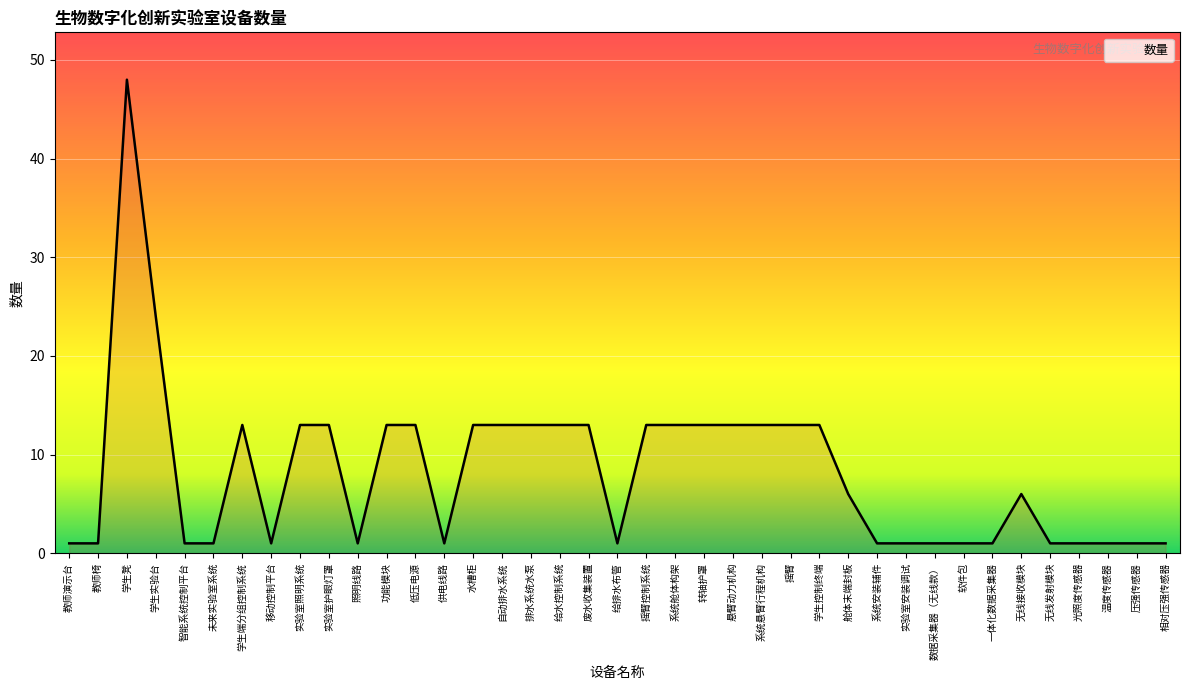

What is the change in value from 给排水布管 to 无线接收模块?

+5